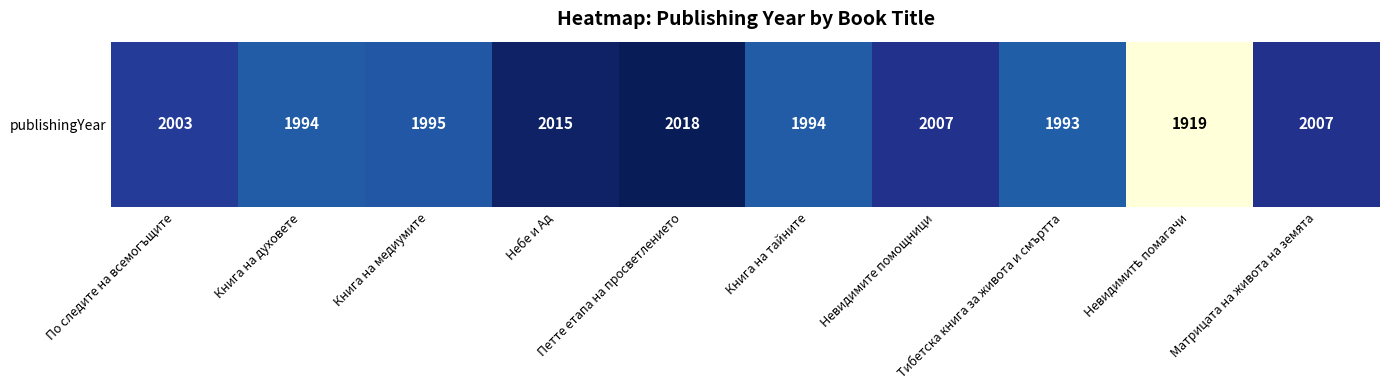

What is the average value?

1994